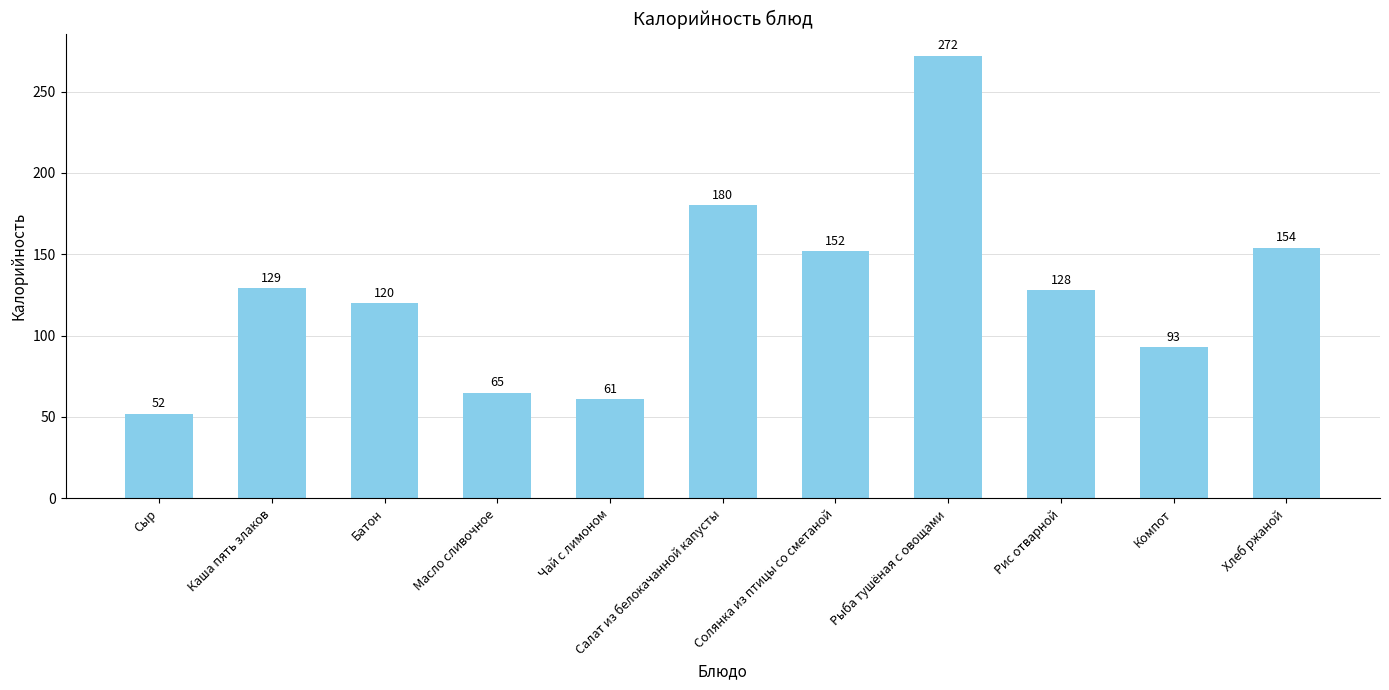

What is the label of the 5th bar from the right?

Солянка из птицы со сметаной